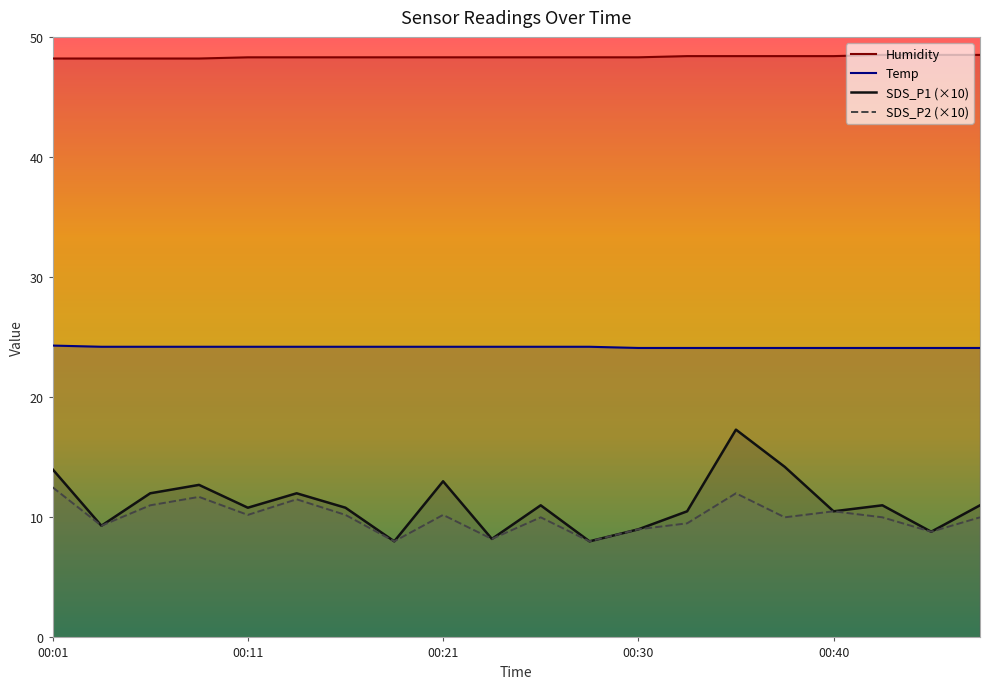

The value of SDS_P2 (×10) at 00:40 is 10.5. True or false?

True